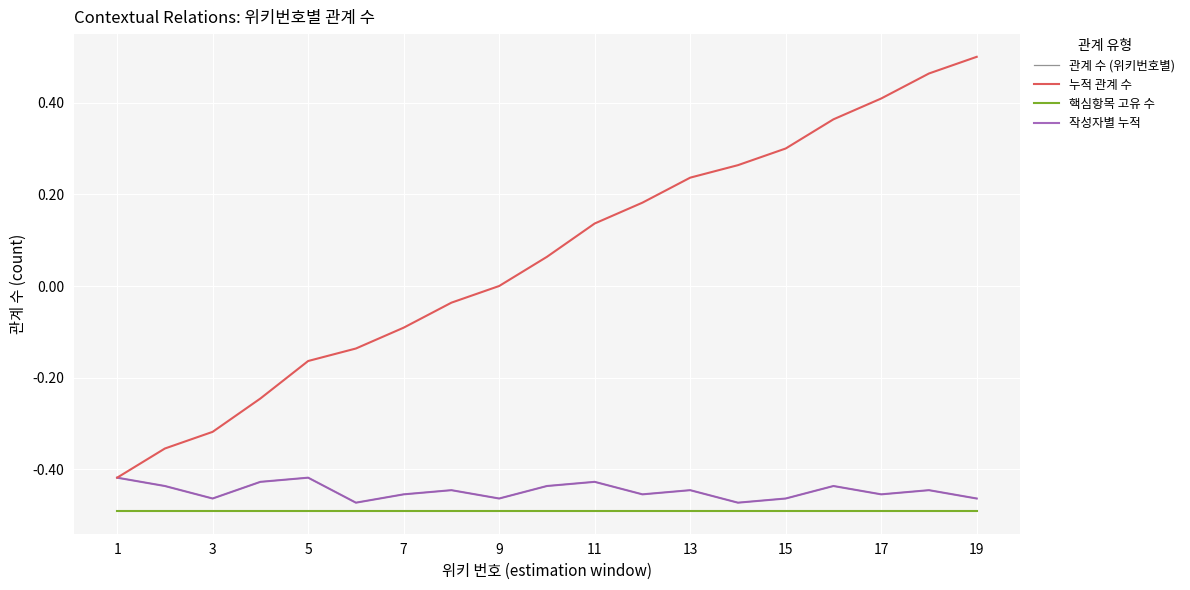

Does the chart have visible grid lines?

Yes